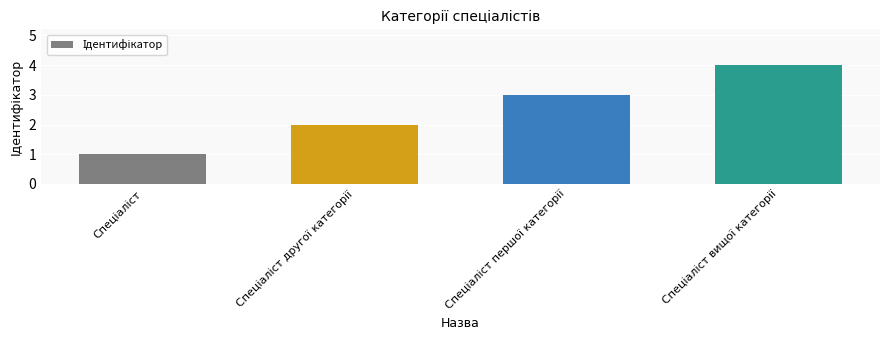

What is the difference between the maximum and minimum values?

3